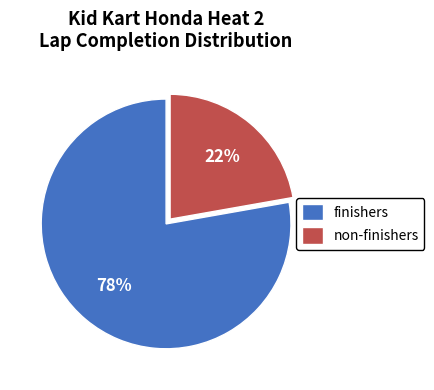

To the nearest percent, what is the average slice percentage?

50%